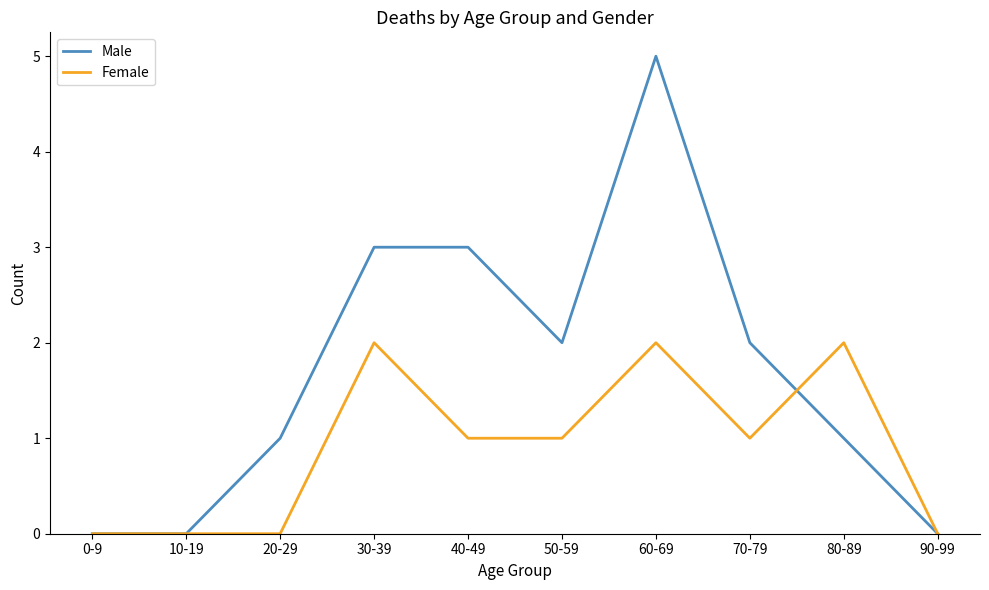

What is the difference between the maximum and minimum values in the Female series?

2